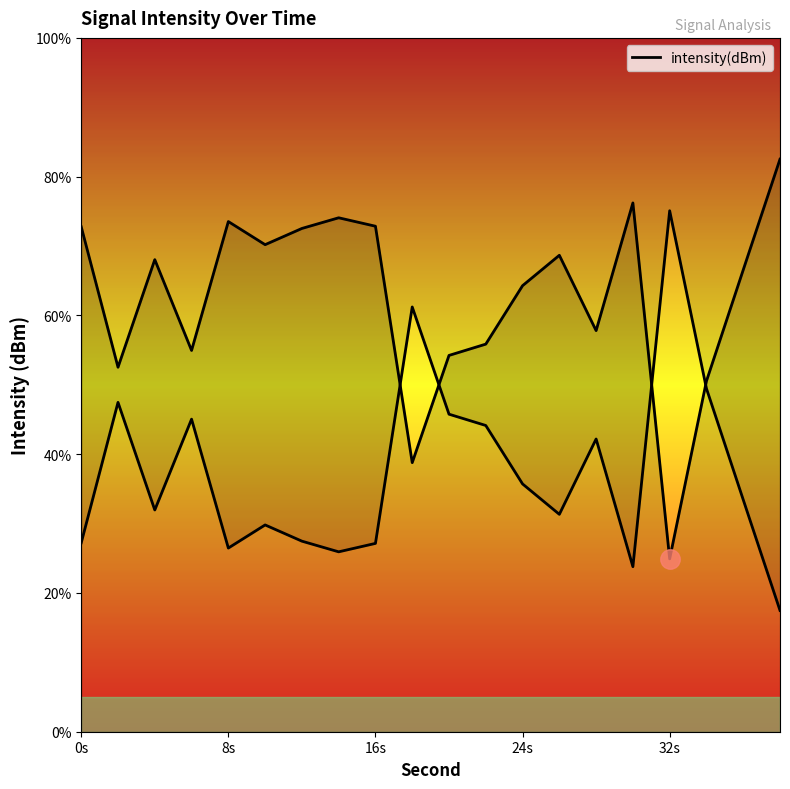

Does the chart display data point markers on the line(s)?

No